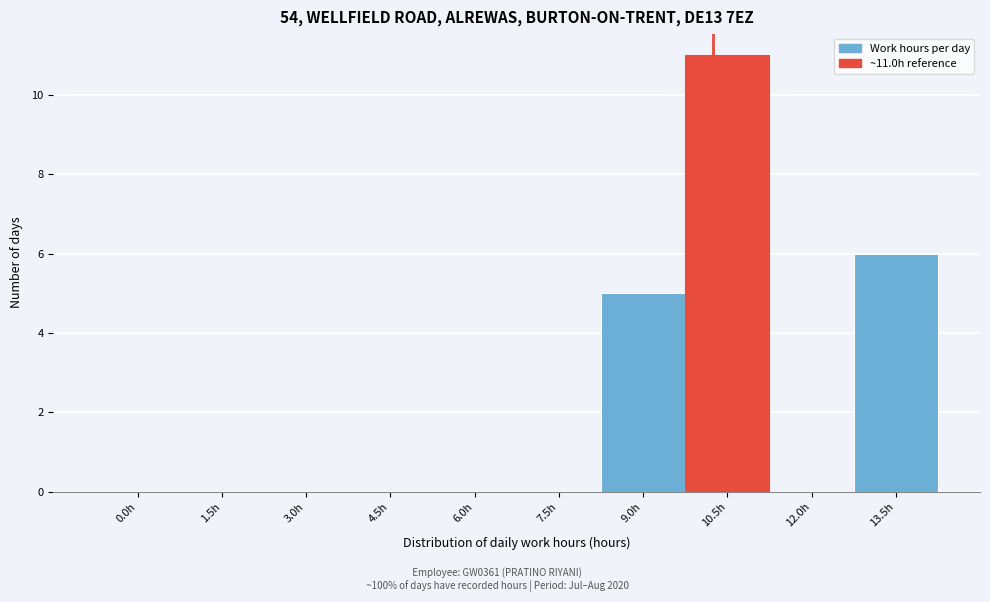

Reading left to right, what are all the values shown in this chart?

0.0h=0	1.5h=0	3.0h=0	4.5h=0	6.0h=0	7.5h=0	9.0h=5	10.5h=11	12.0h=0	13.5h=6